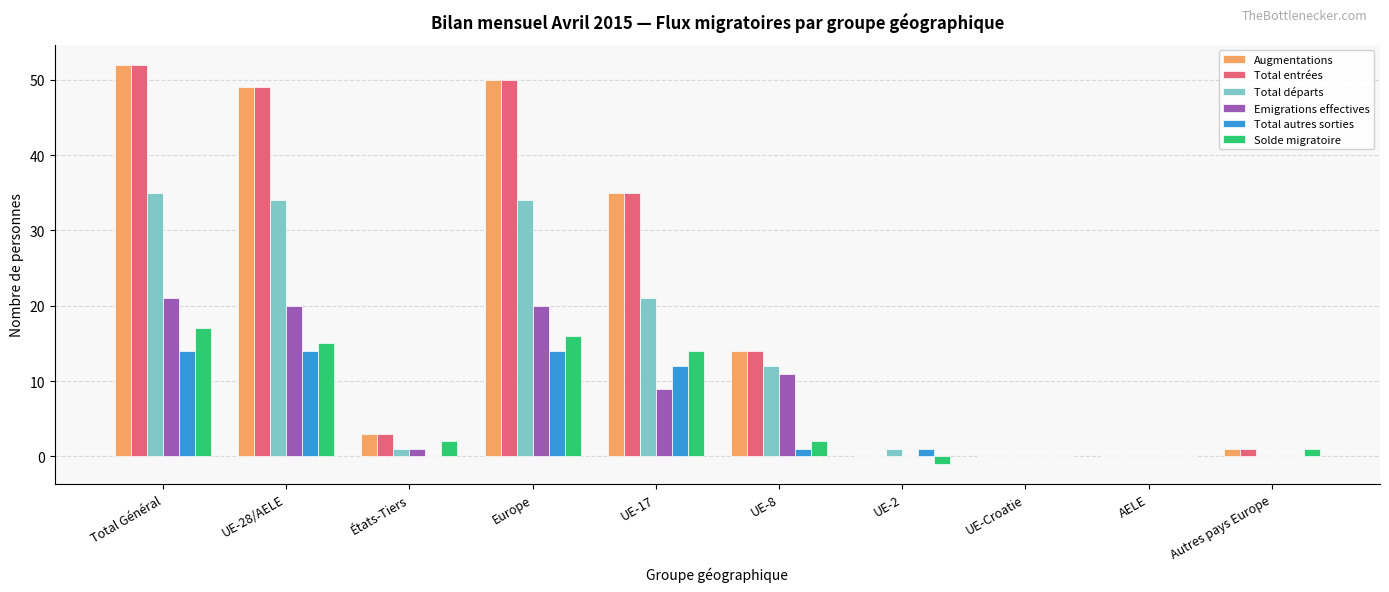

Which label corresponds to the largest value in the chart?

Total Général